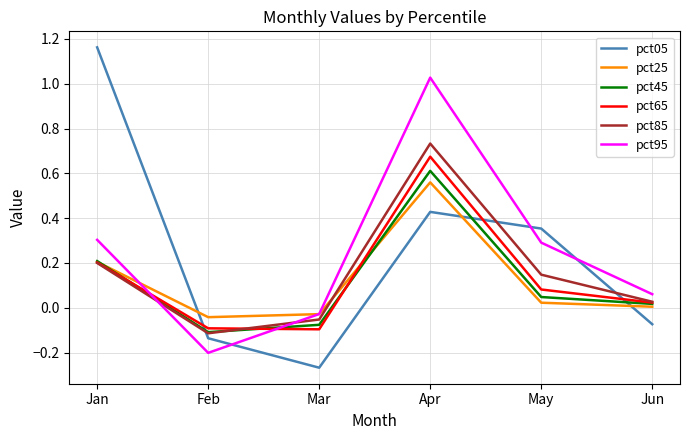

At how many categories does at least one series exceed 1?

2